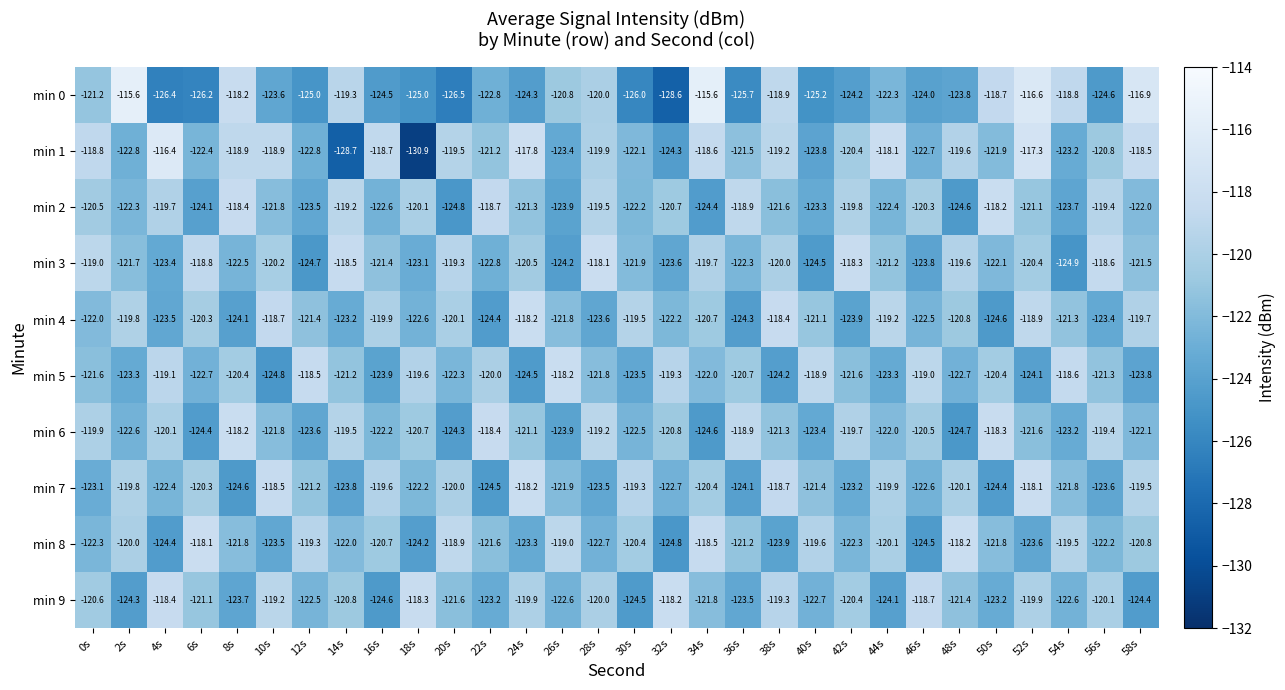

What is the highest value of the min 1 series?

-116.4